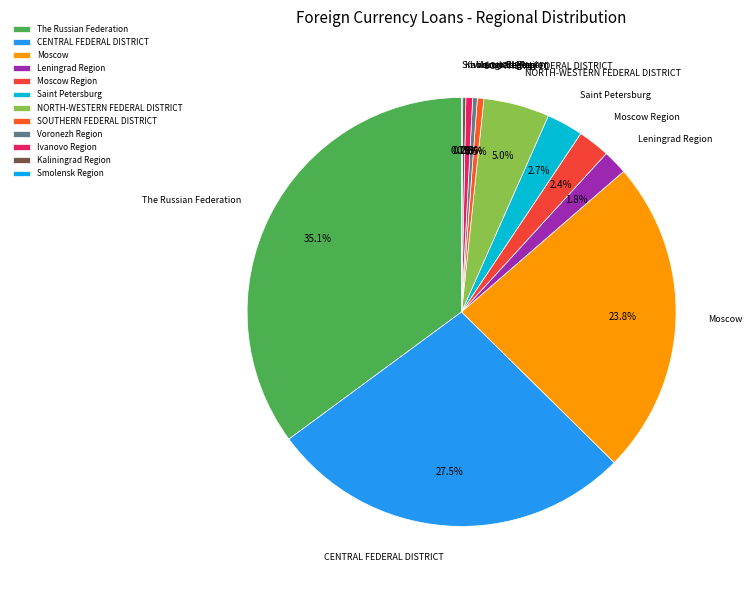

Combined, do Leningrad Region and The Russian Federation account for over 50%?

No